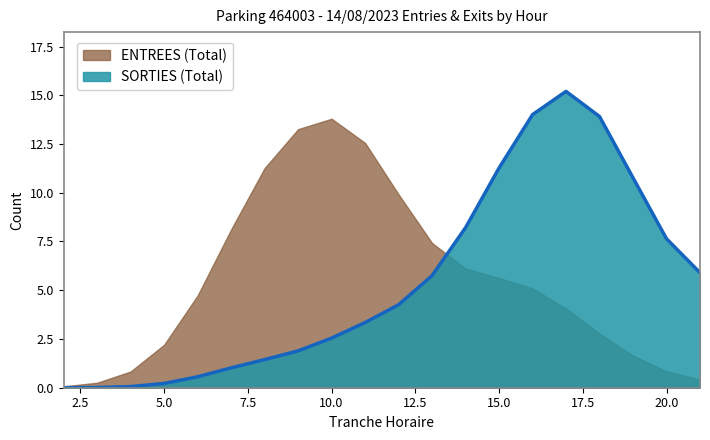

At 5.0, list the series in order from largest to smallest.

ENTREES (Total), SORTIES (Total)